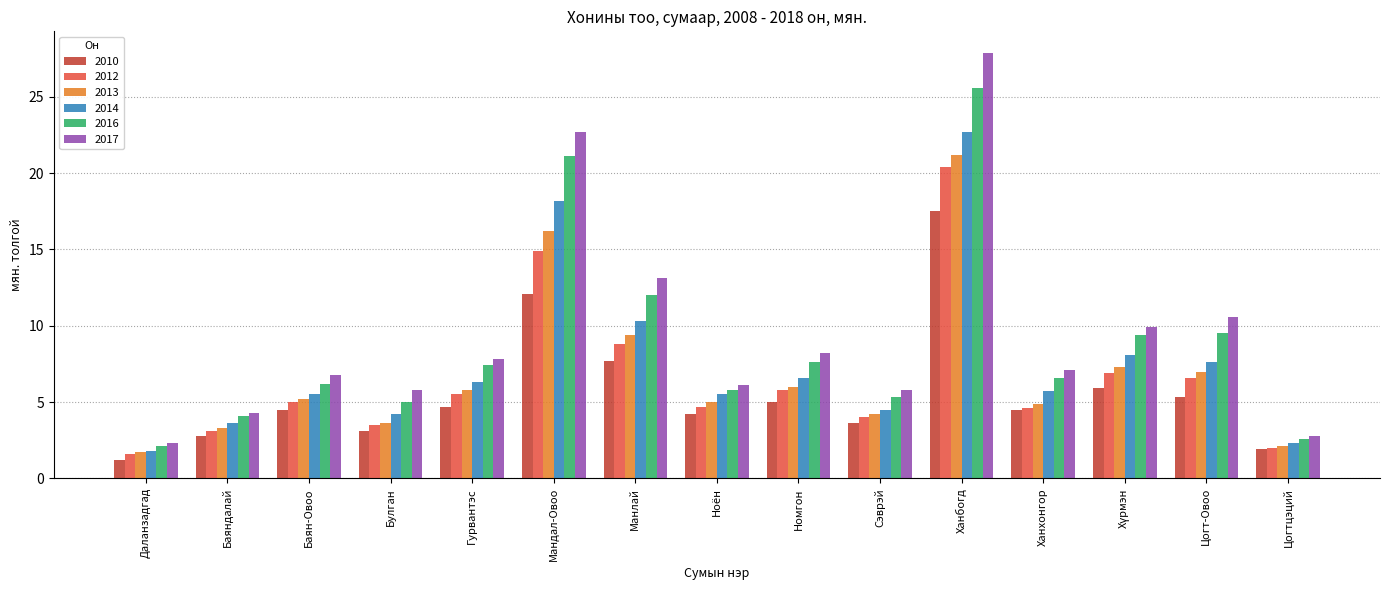

How many bars are there in each group?

6